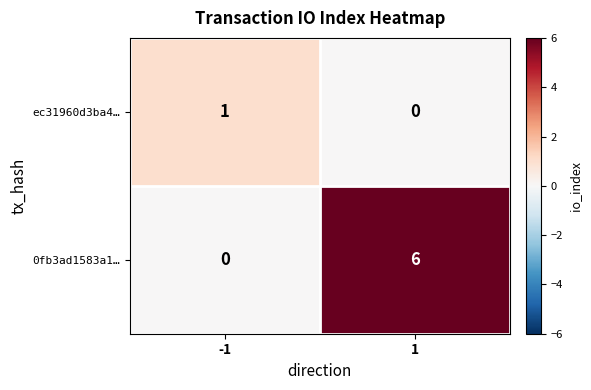

What is the highest value of the 0fb3ad1583a1… series?

6